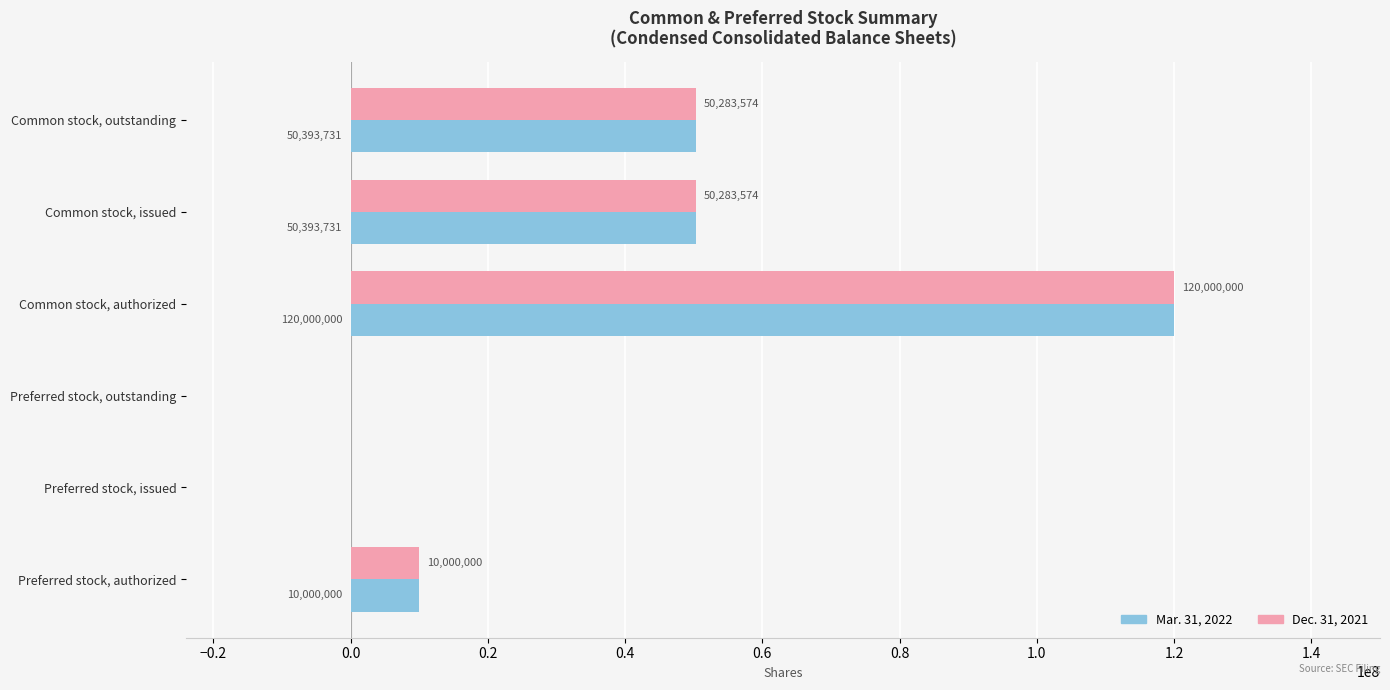

Which series has the largest total across all categories?

Mar. 31, 2022